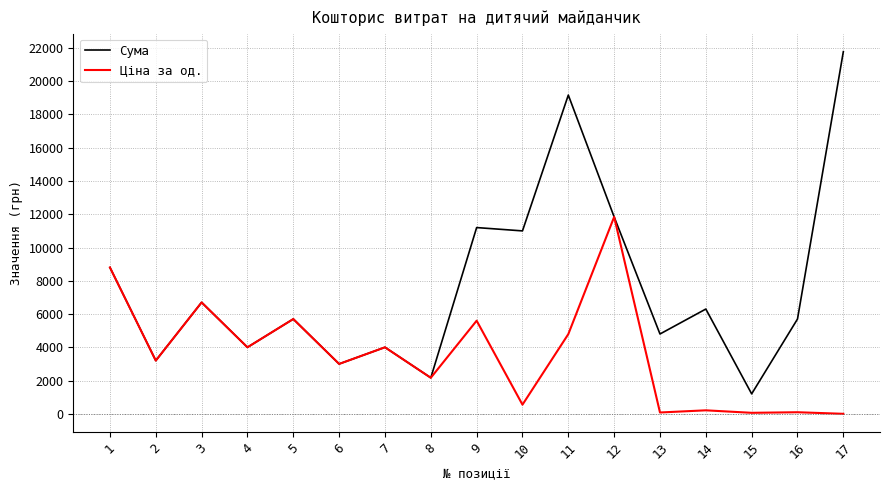

True or false: Сума has a value of 810 at 8.

False